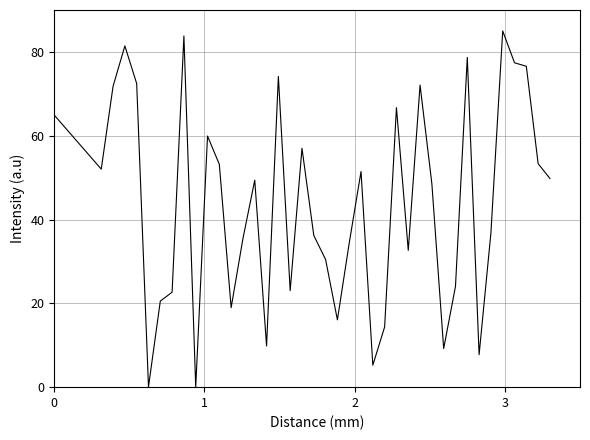

What is the maximum value shown in the chart?

85.0